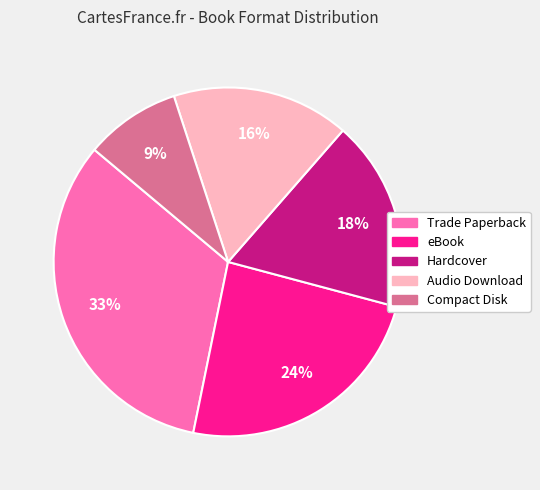

Between Hardcover and eBook, which is larger?

eBook